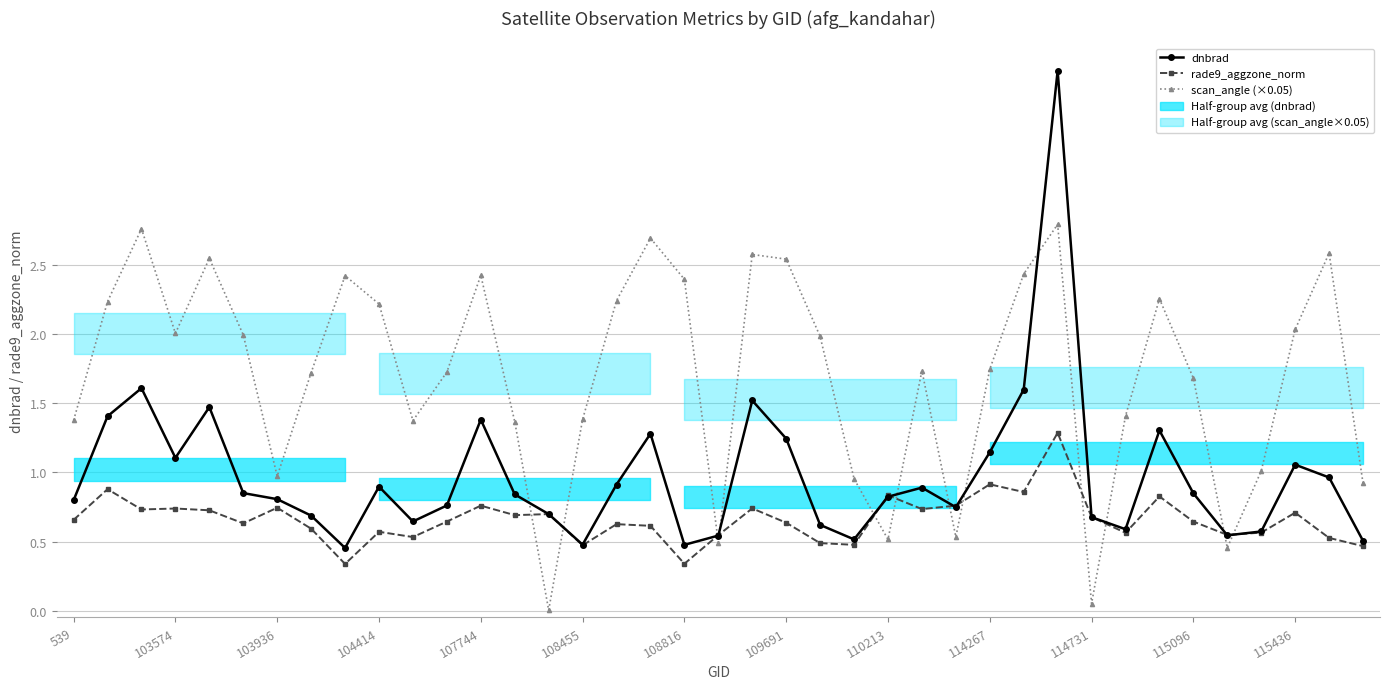

What is the total value across all series at 104414?

3.7